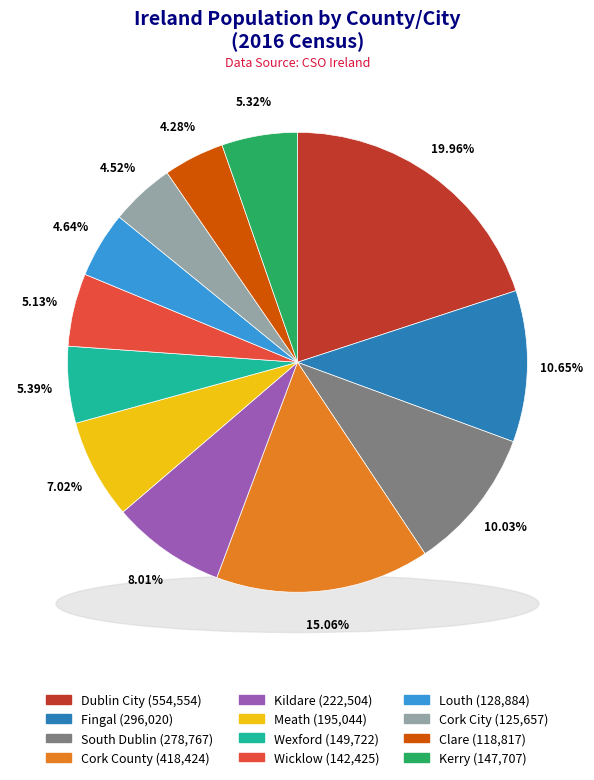

Rank the categories by value from highest to lowest.

Dublin City, Cork County, Fingal, South Dublin, Kildare, Meath, Wexford, Kerry, Wicklow, Louth, Cork City, Clare